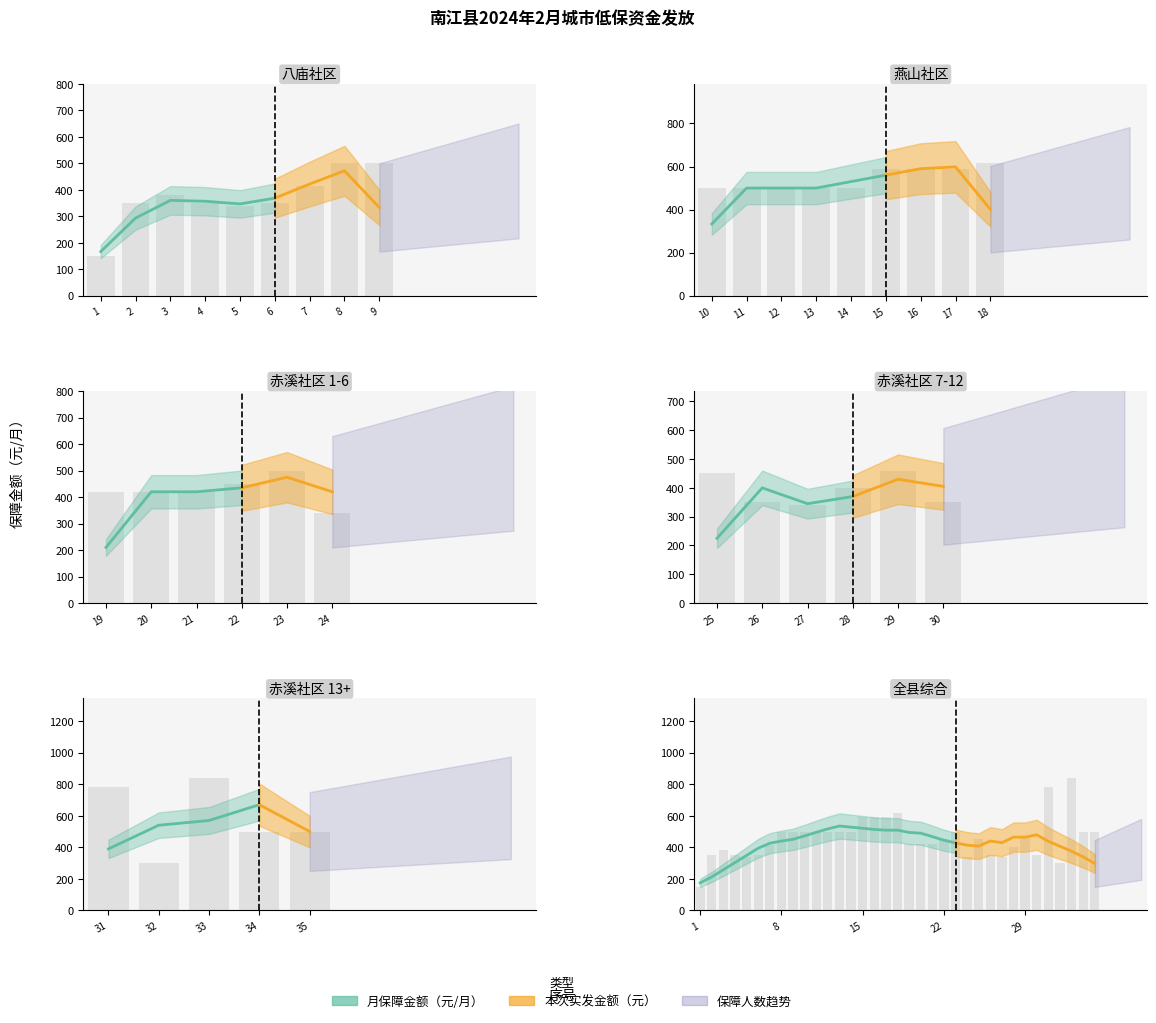

What is the sum of the 月保障金额（元/月） values at 3 and 11?

880